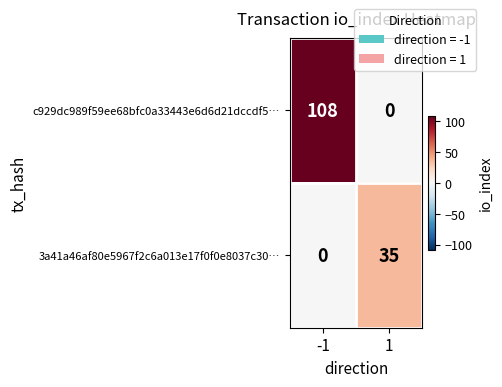

List the series in order of their peak value, lowest first.

3a41a46af80e5967f2c6a013e17f0f0e8037c30…, c929dc989f59ee68bfc0a33443e6d6d21dccdf5…